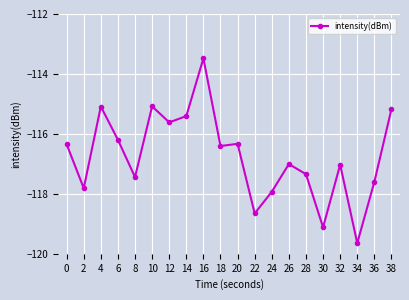

How many interior local peaks (higher than both neighbors) does the data have?

6